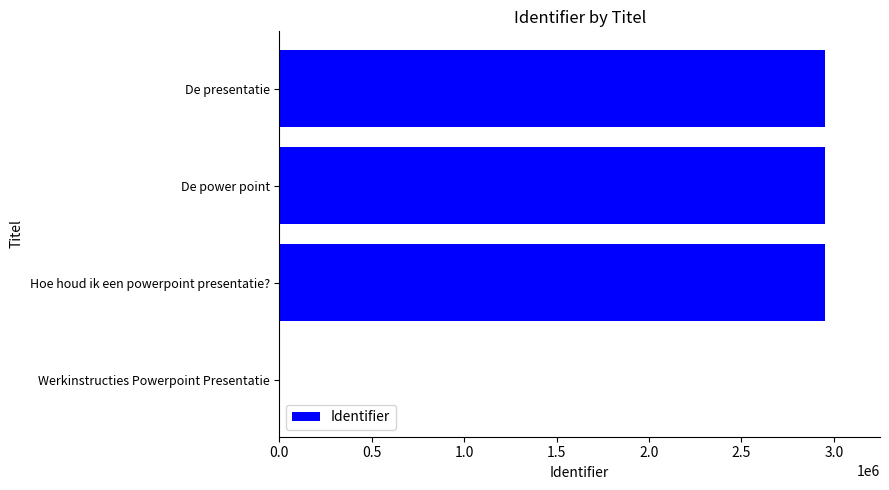

What is the average value?

2215843